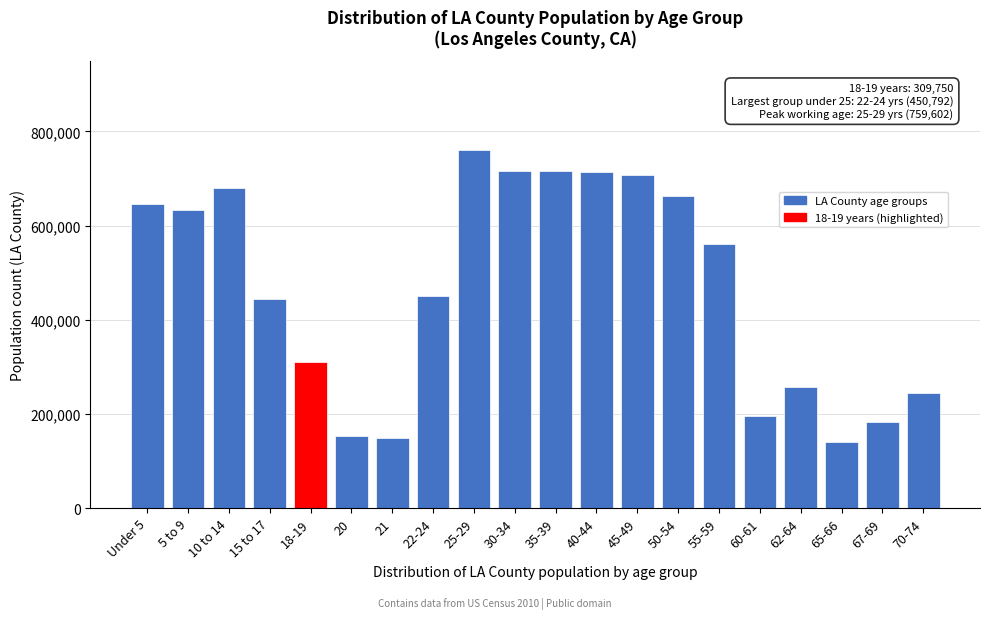

What is the ratio of the value at 35-39 to the value at 65-66?

5.1